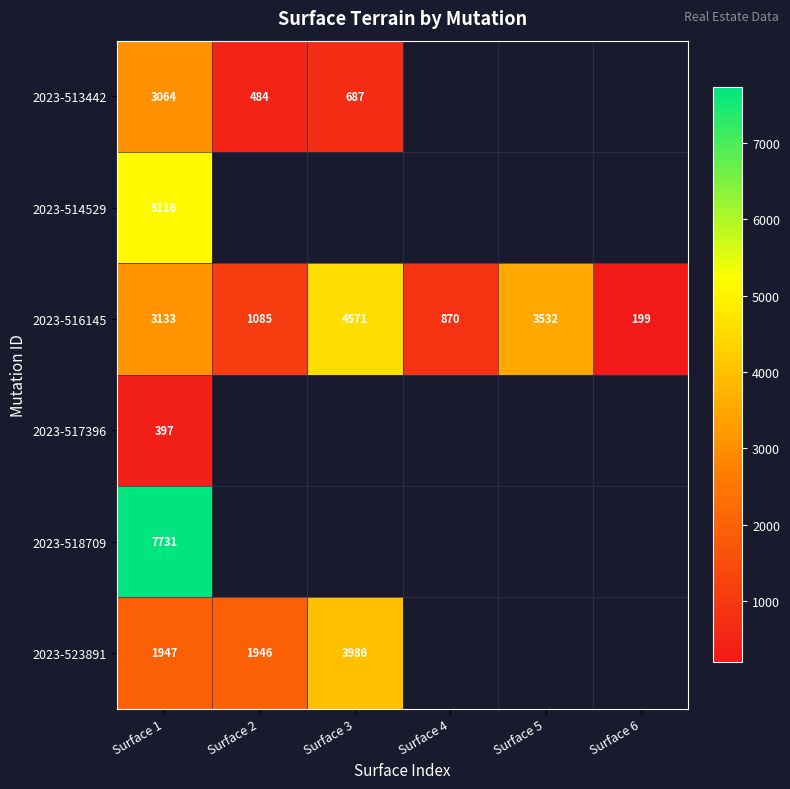

How many categories are shown in the chart?

6